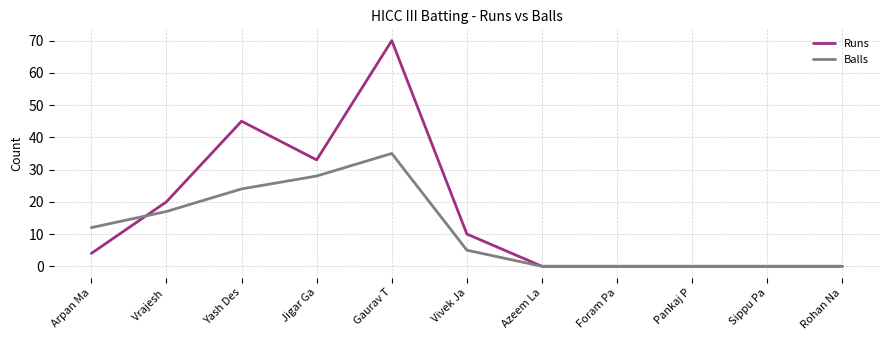

True or false: Balls and Runs cross at least once.

True